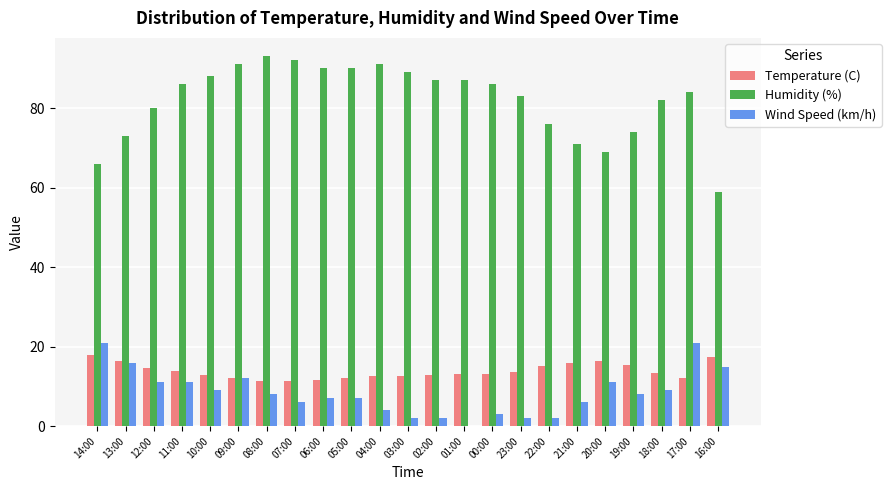

Which series has the largest total across all categories?

Humidity (%)